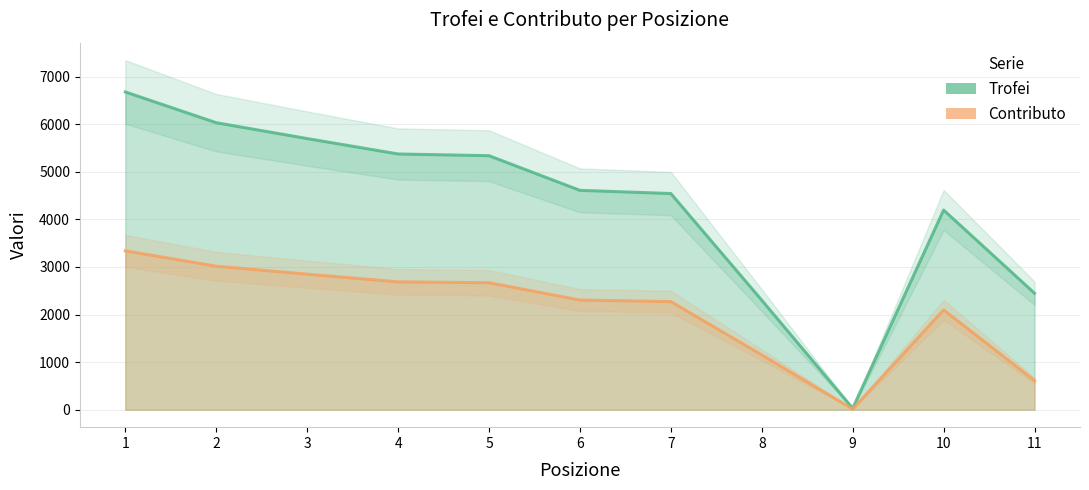

The Contributo series shows 829 at 6. True or false?

False